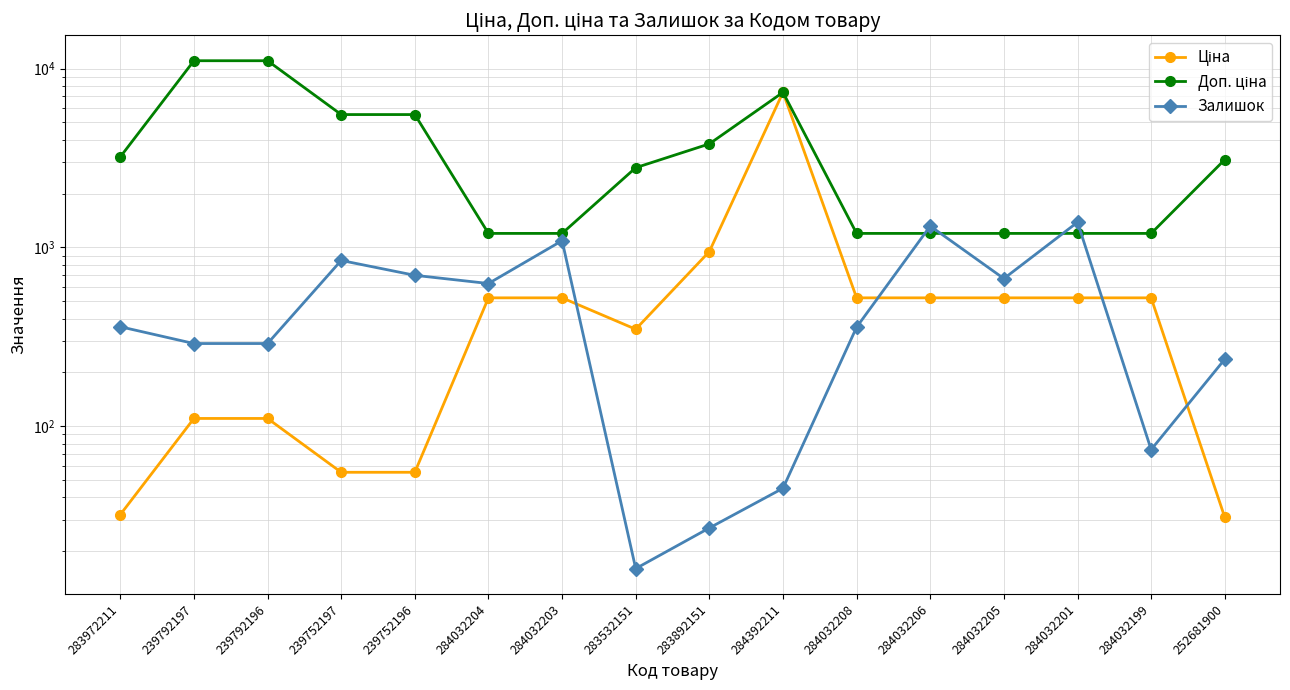

List the series in order of their peak value, lowest first.

Залишок, Ціна, Доп. ціна